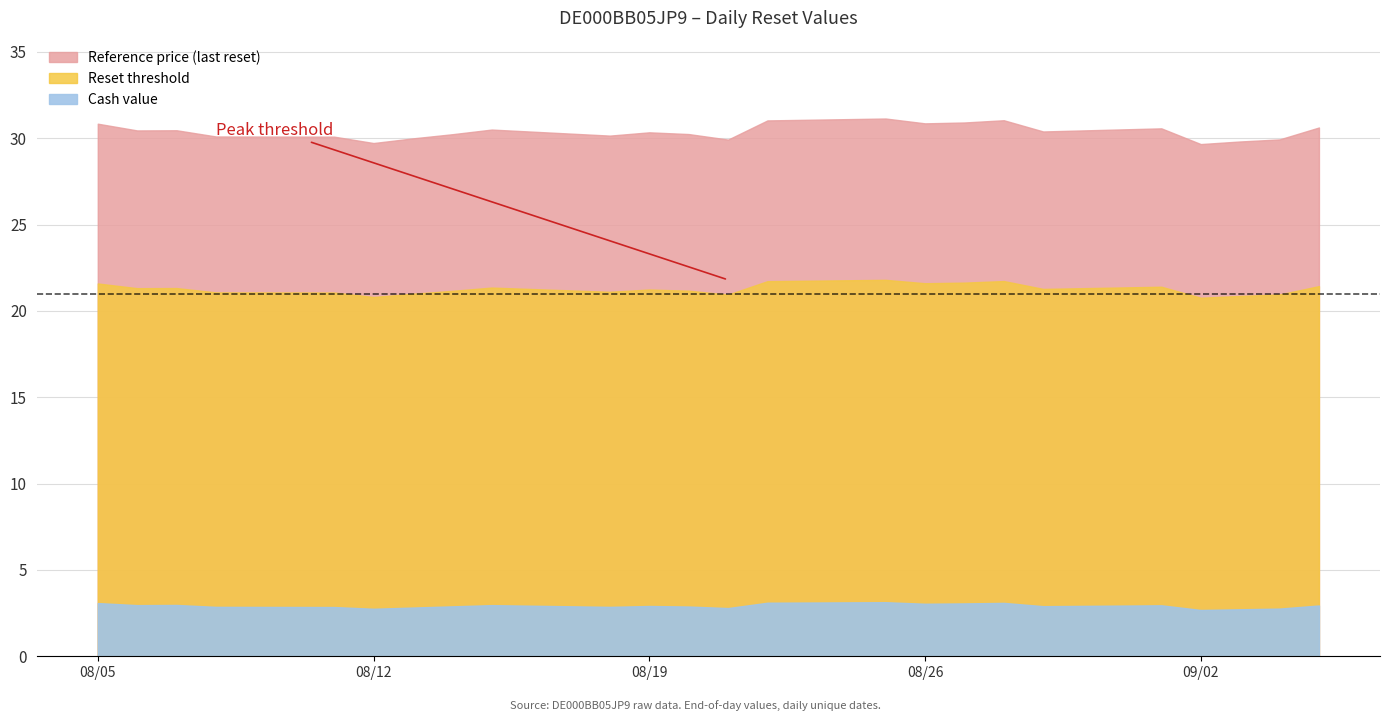

True or false: Reset threshold has a value of 21.2 at 2025-08-19.

True